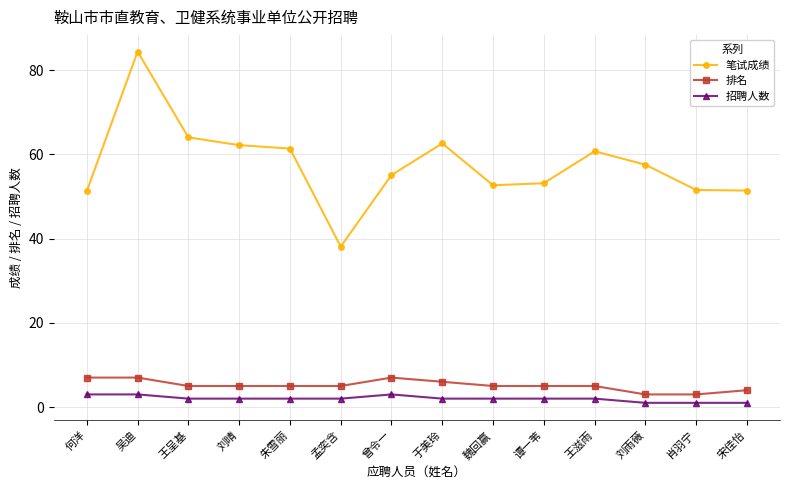

True or false: 笔试成绩 and 招聘人数 cross at least once.

False